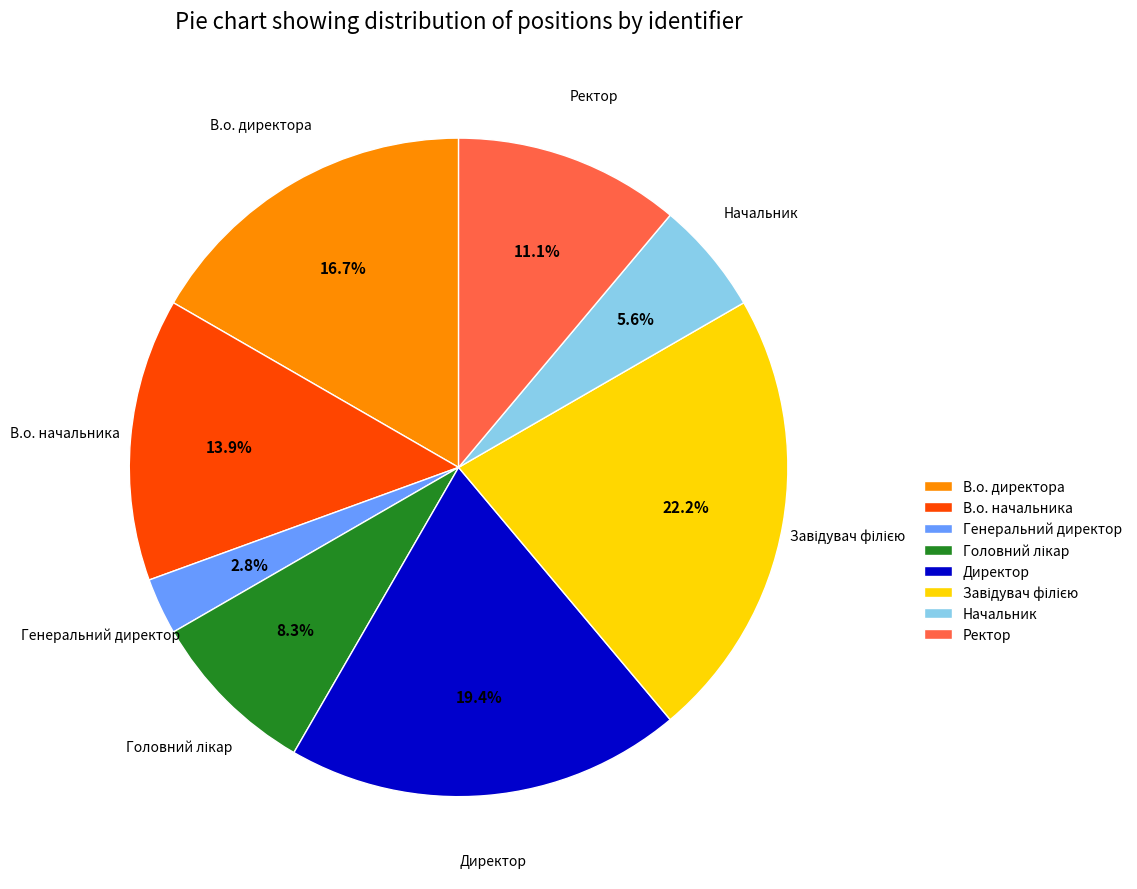

What is the smallest slice in the pie chart?

Генеральний директор